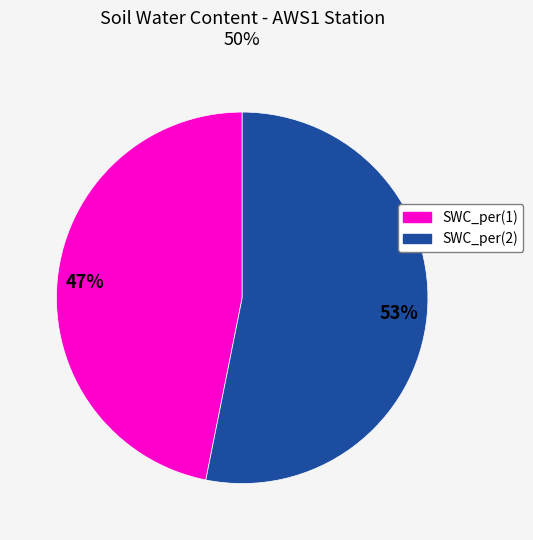

How many slices are in this pie chart?

2